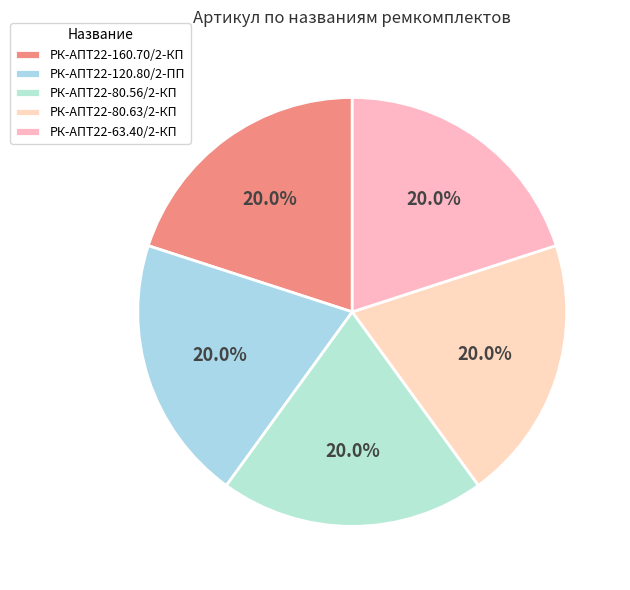

Count the number of slices in the pie.

5